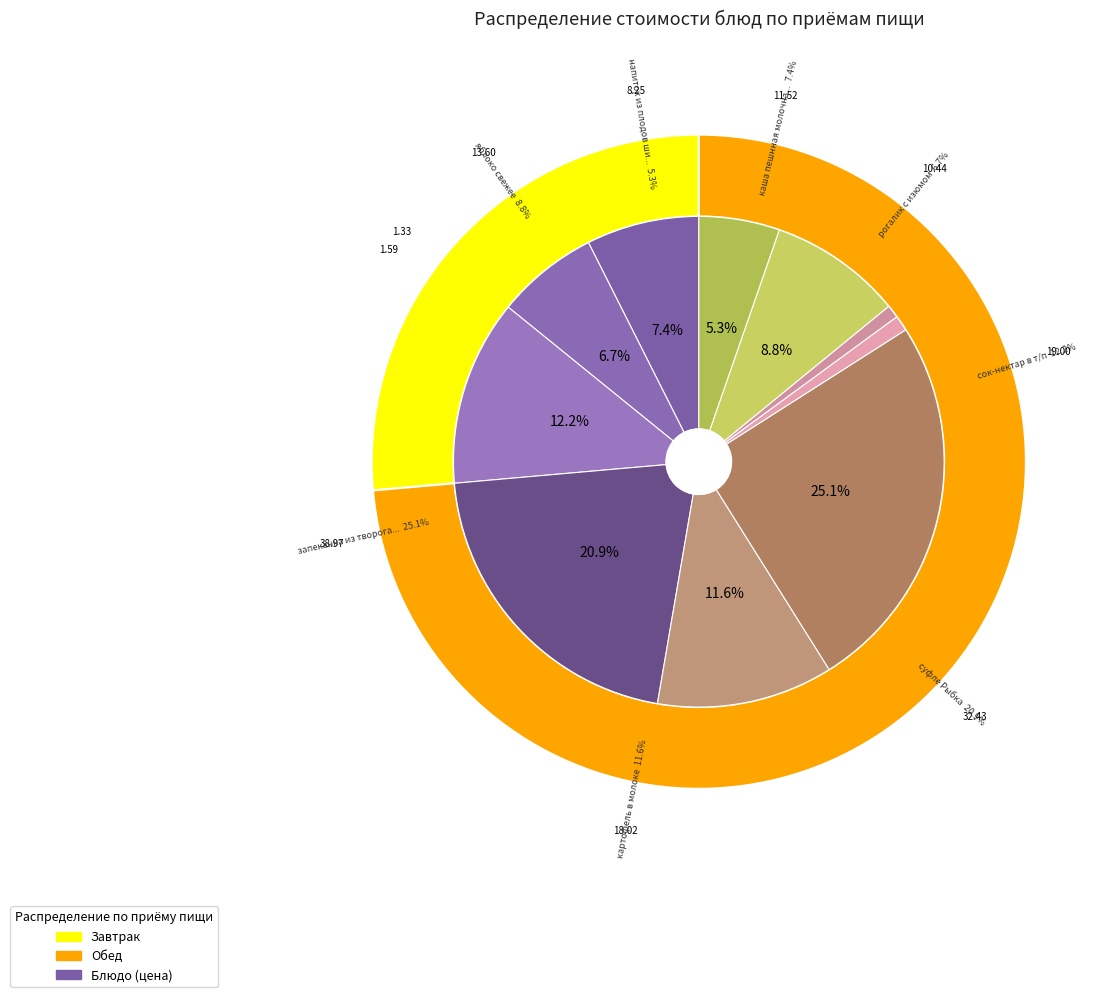

How many segments does this pie chart have?

10